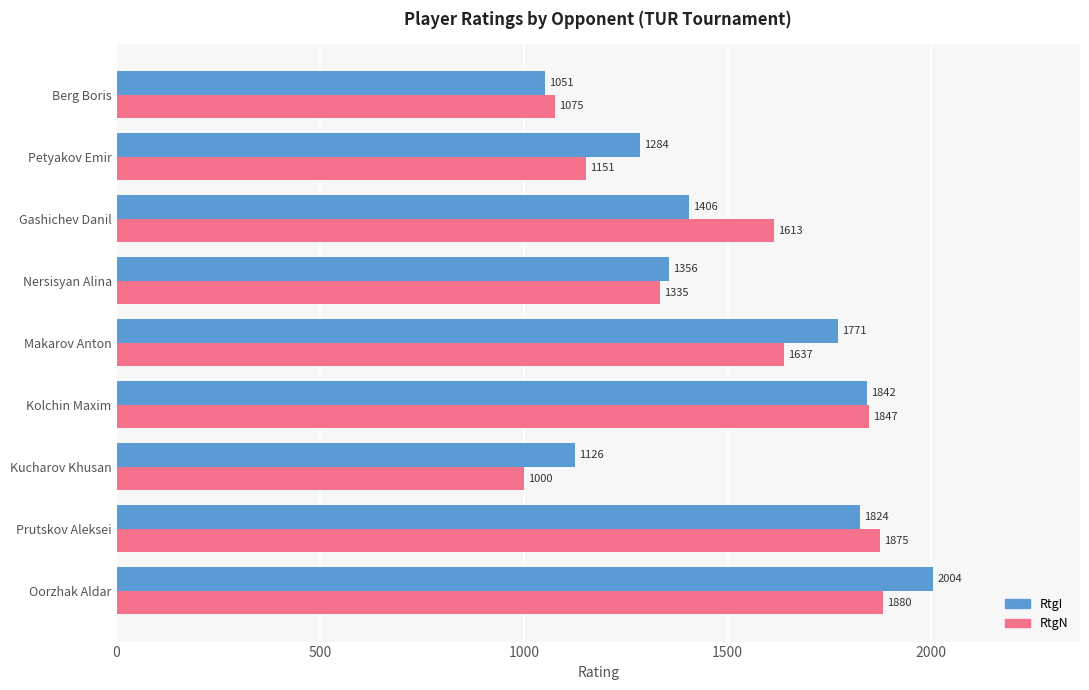

What is the average value of the RtgI series?

1518